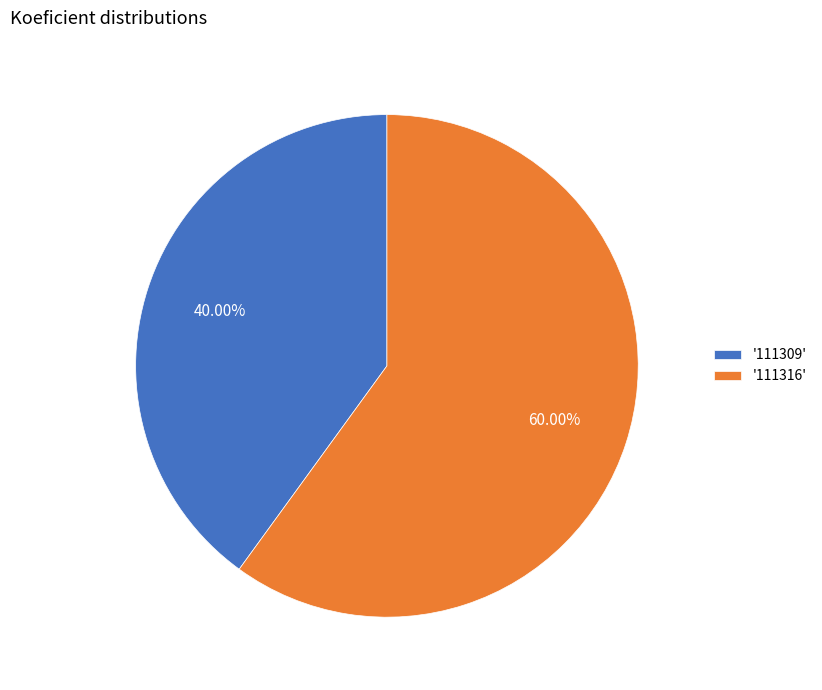

Do '111309' and '111316' together represent more than half of the pie?

Yes